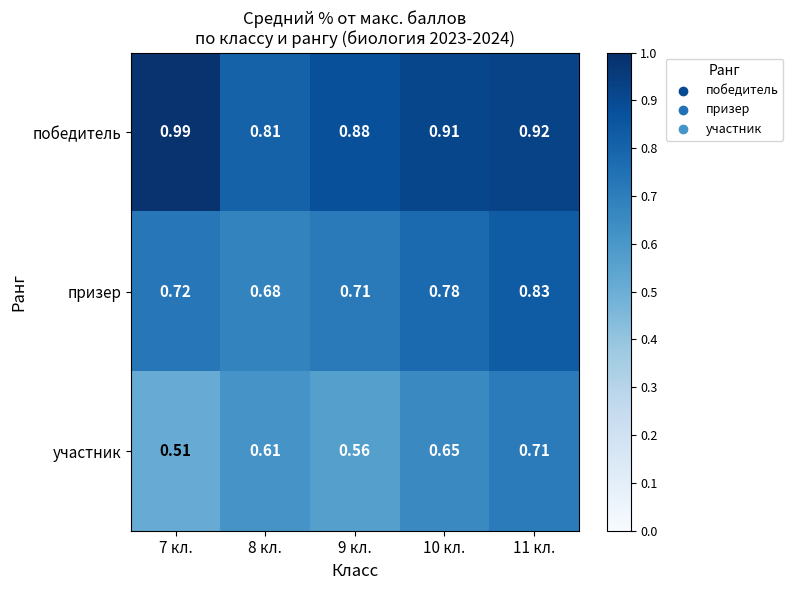

Rank the series by their maximum value, from lowest to highest.

участник, призер, победитель